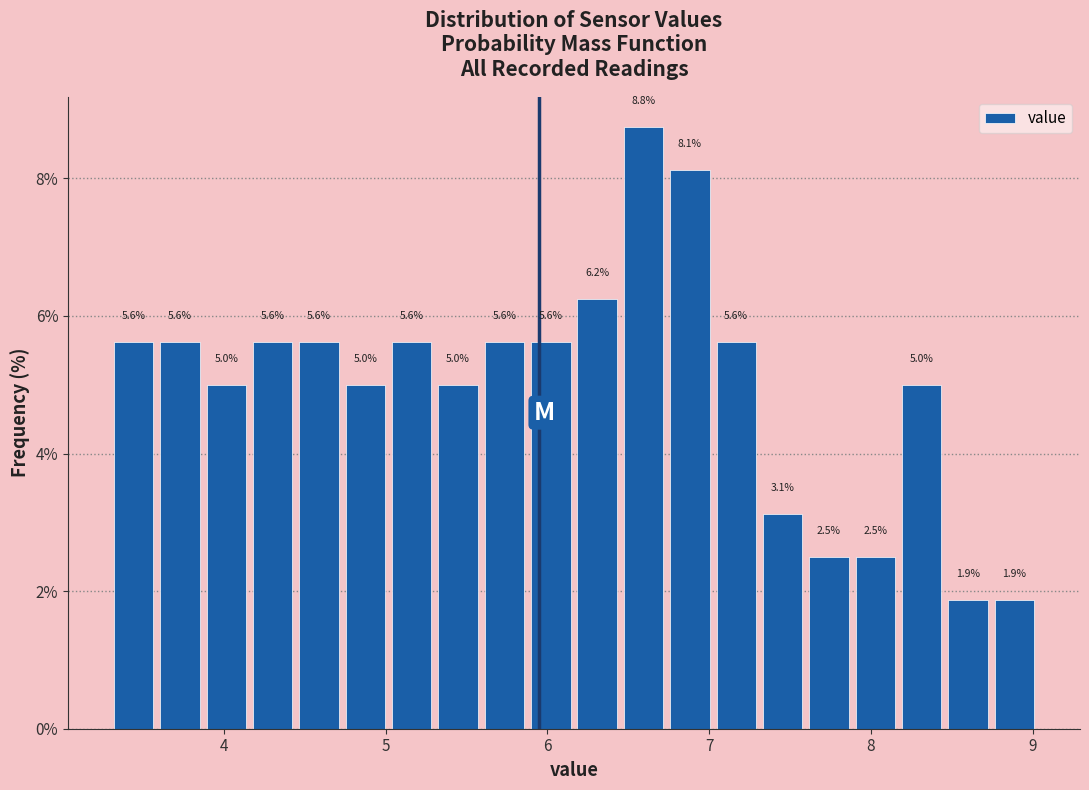

Around what value on the x-axis is the tallest bar? Give the approximate position of its centre, as read against the axis.

6.6